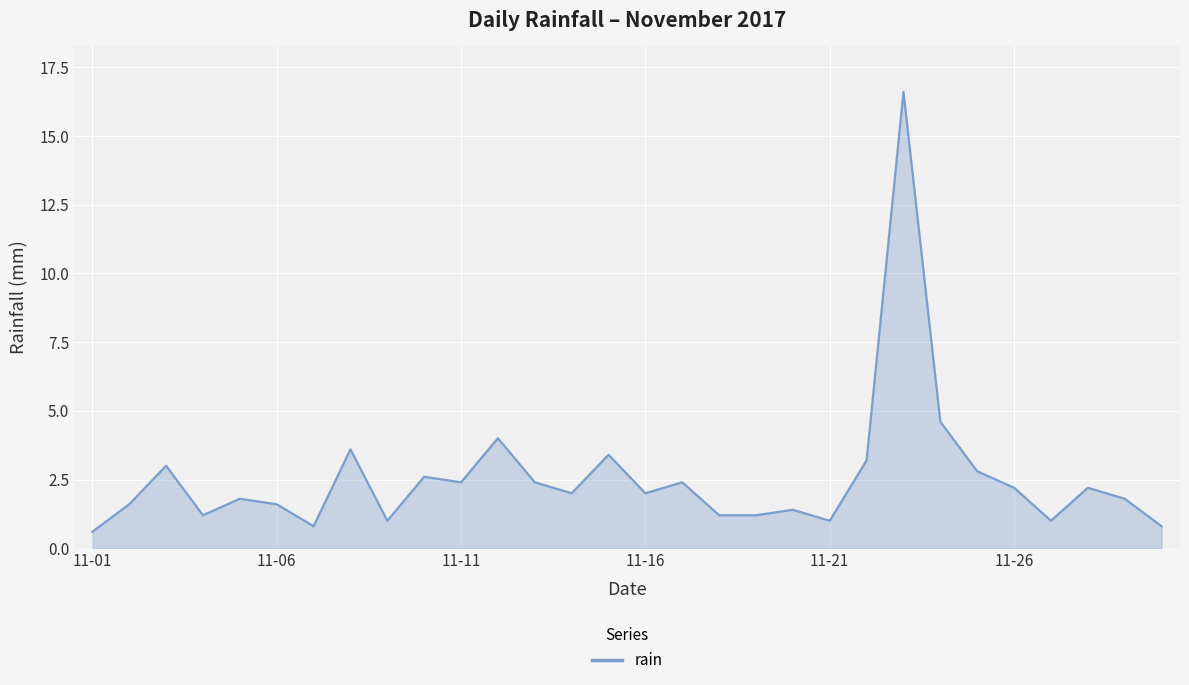

What is the difference between the maximum and minimum values?

16.0